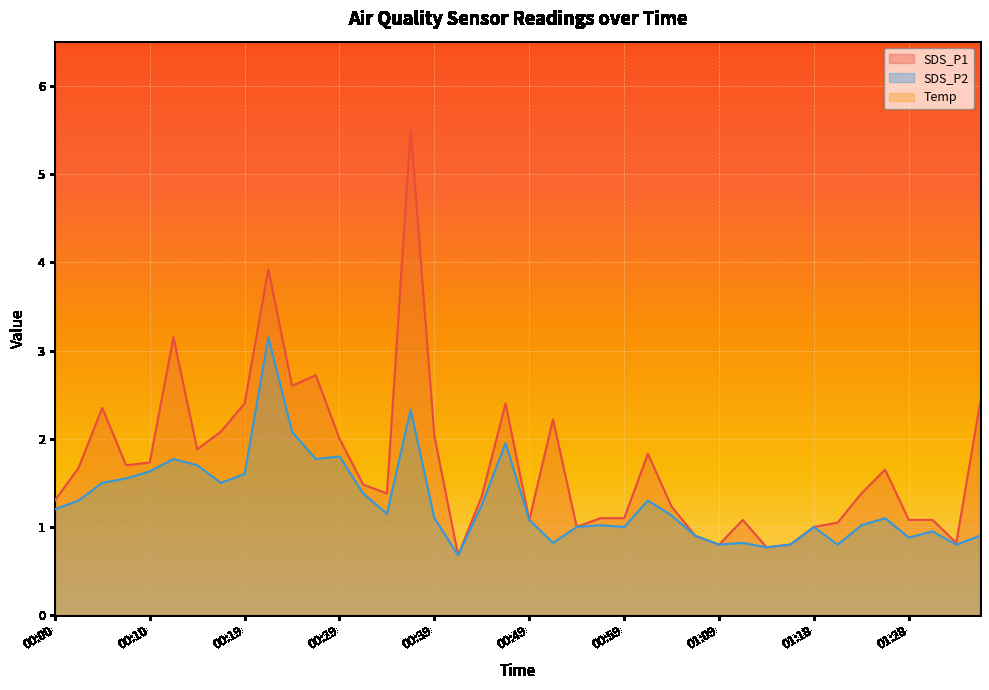

What is the lowest value of the SDS_P2 series?

0.7